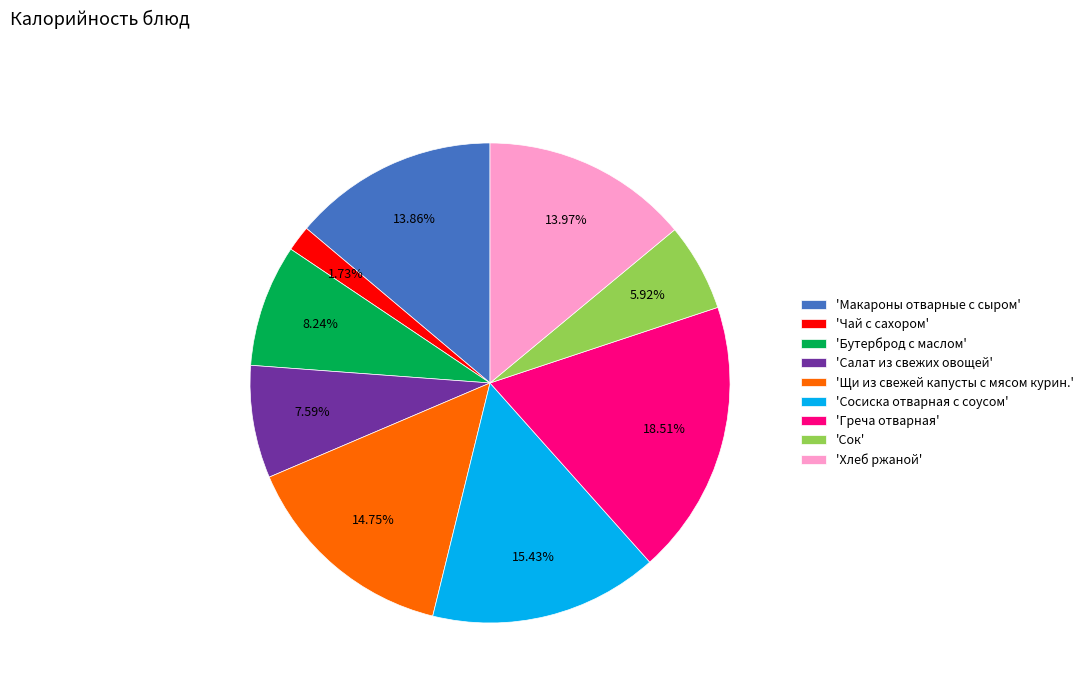

Is the sum of 'Хлеб ржаной' and 'Сосиска отварная с соусом' greater than half?

No